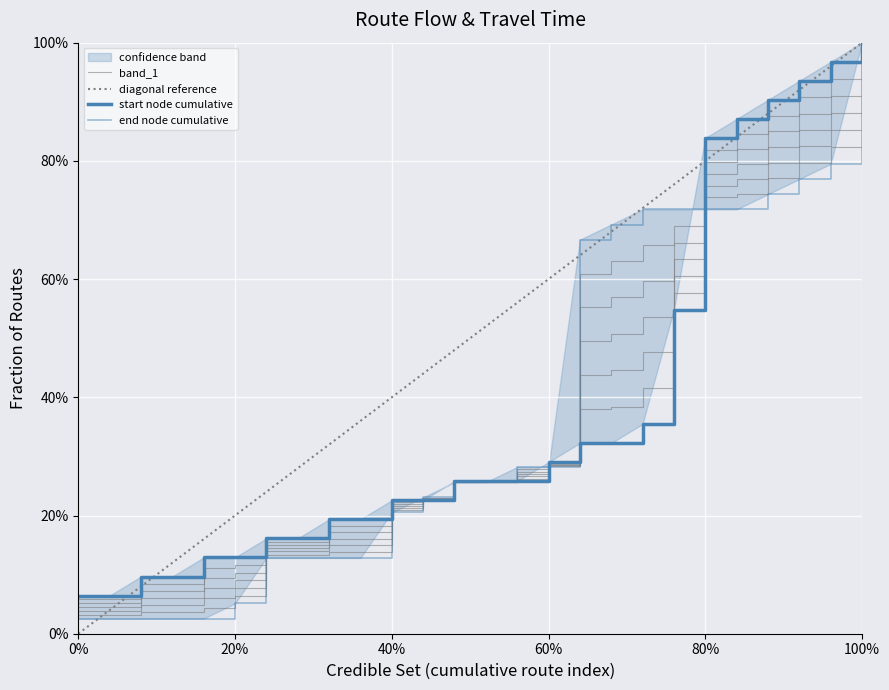

Does the chart display data point markers on the line(s)?

No